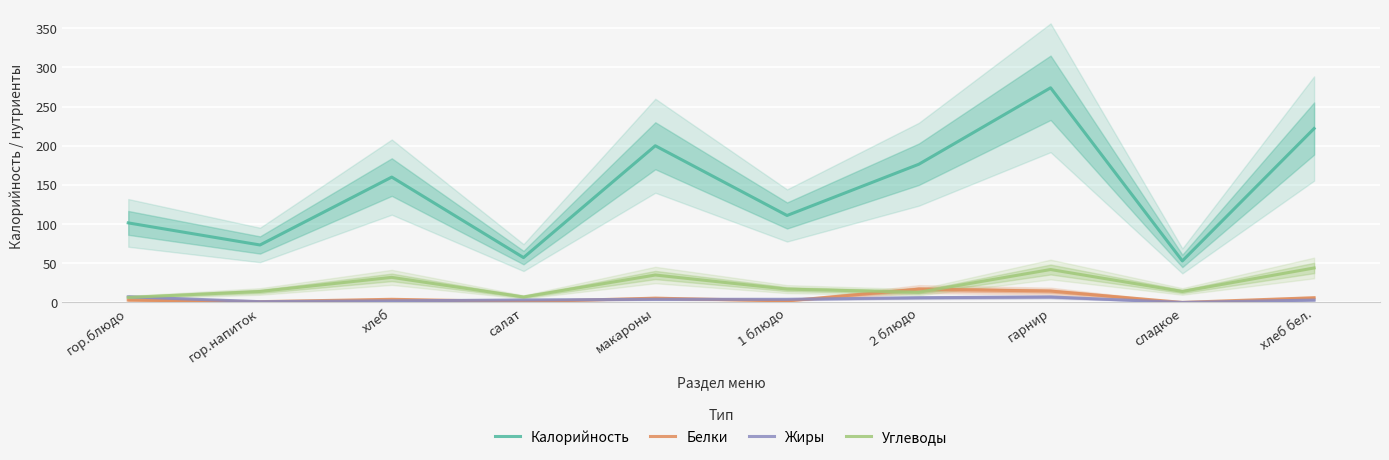

At which label is Углеводы closest to 25?

хлеб